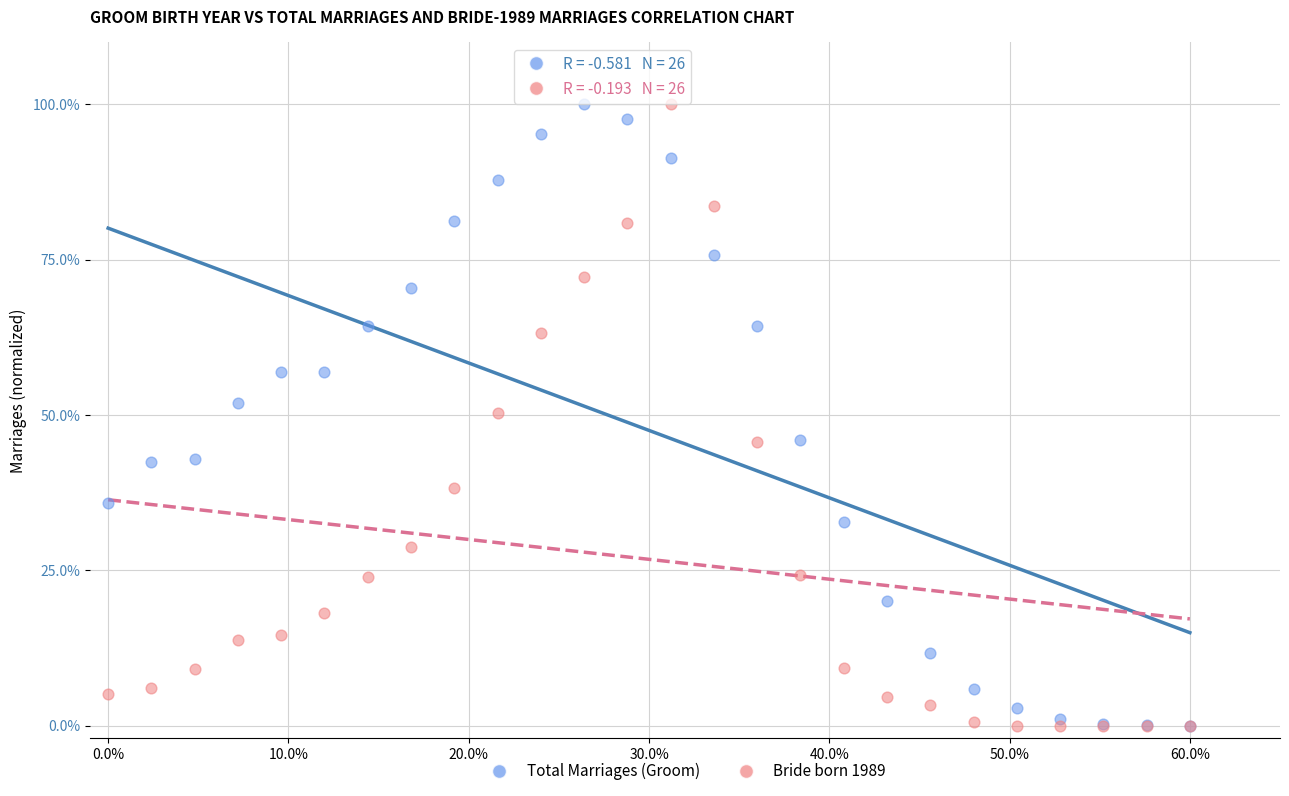

What are all the series names shown in the legend?

Total Marriages (Groom), Bride born 1989